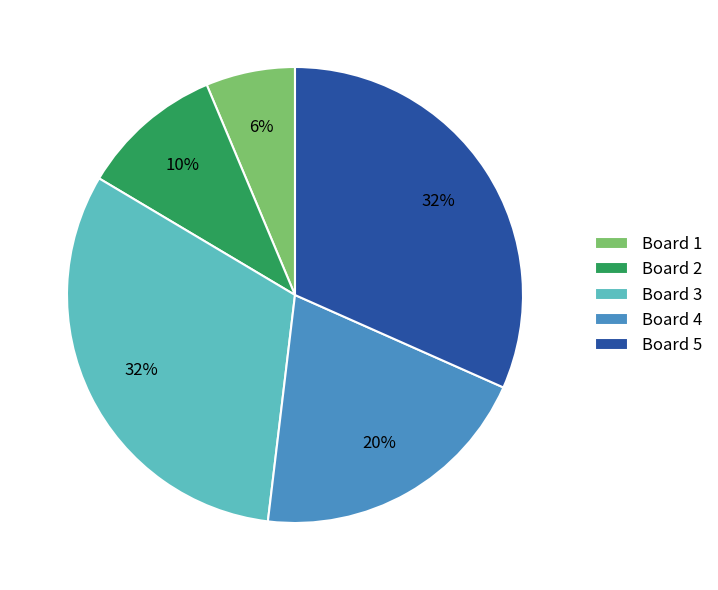

Is the sum of Board 3 and Board 5 greater than half?

Yes